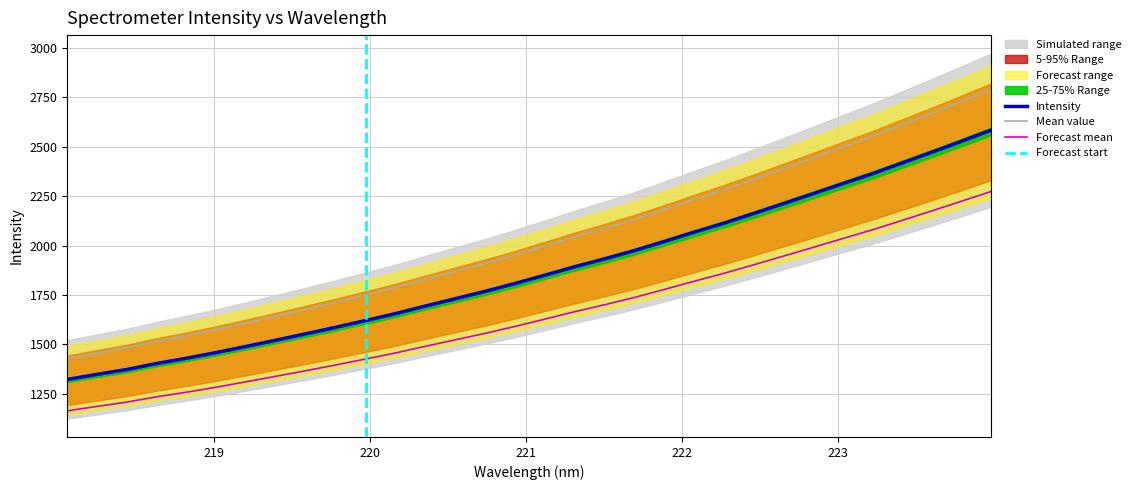

What is the difference between the maximum and minimum values?

1362.6